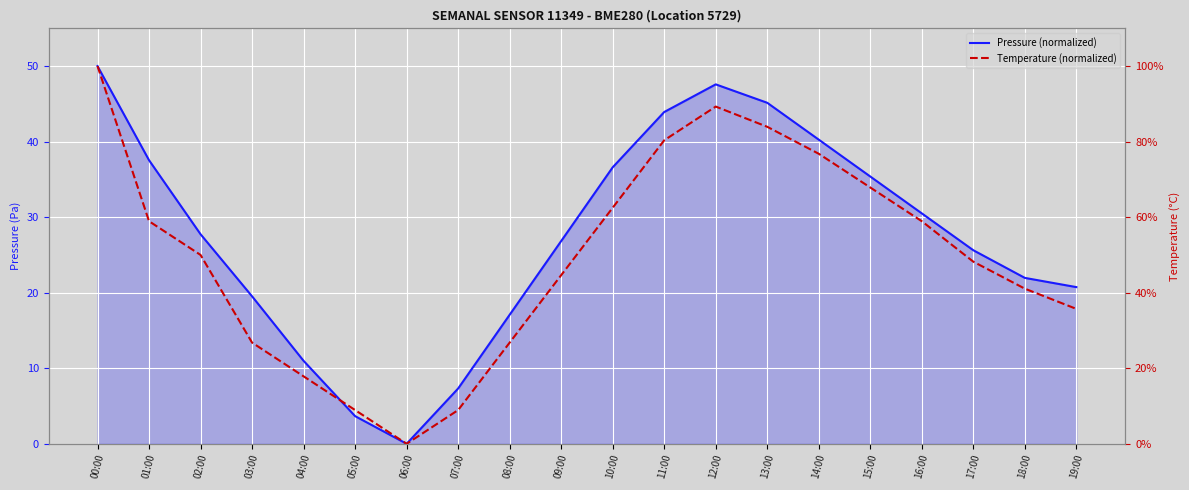

True or false: Temperature (normalized) and Pressure (normalized) cross at least once.

False